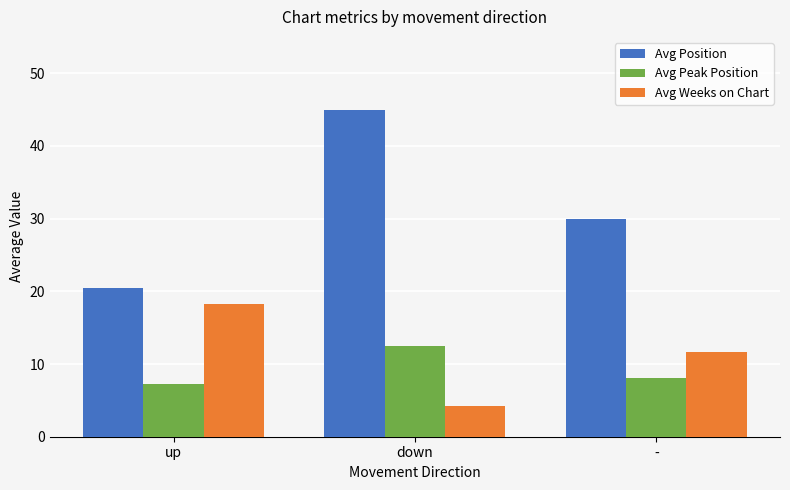

Rank the series at - from highest to lowest value.

Avg Position, Avg Weeks on Chart, Avg Peak Position